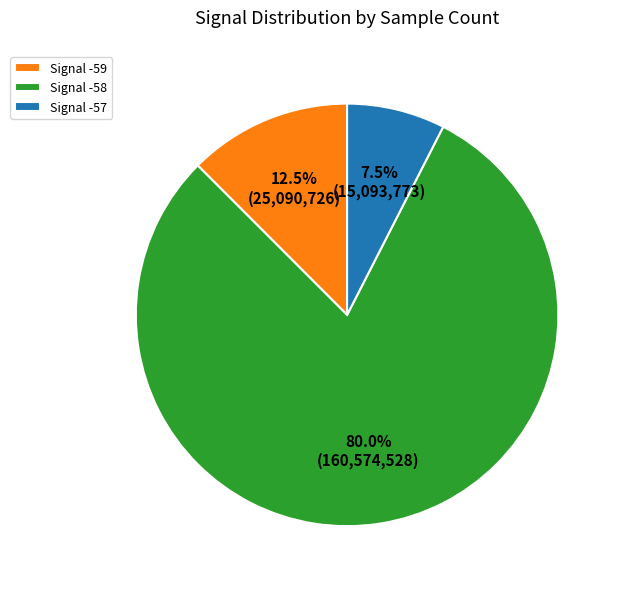

Between Signal -57 and Signal -58, which is larger?

Signal -58